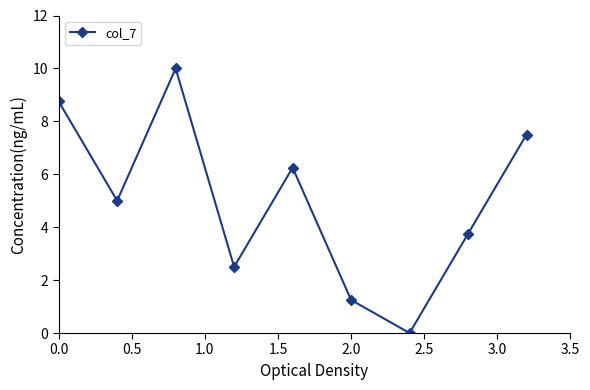

What is the difference between the second highest and second lowest values?

7.5